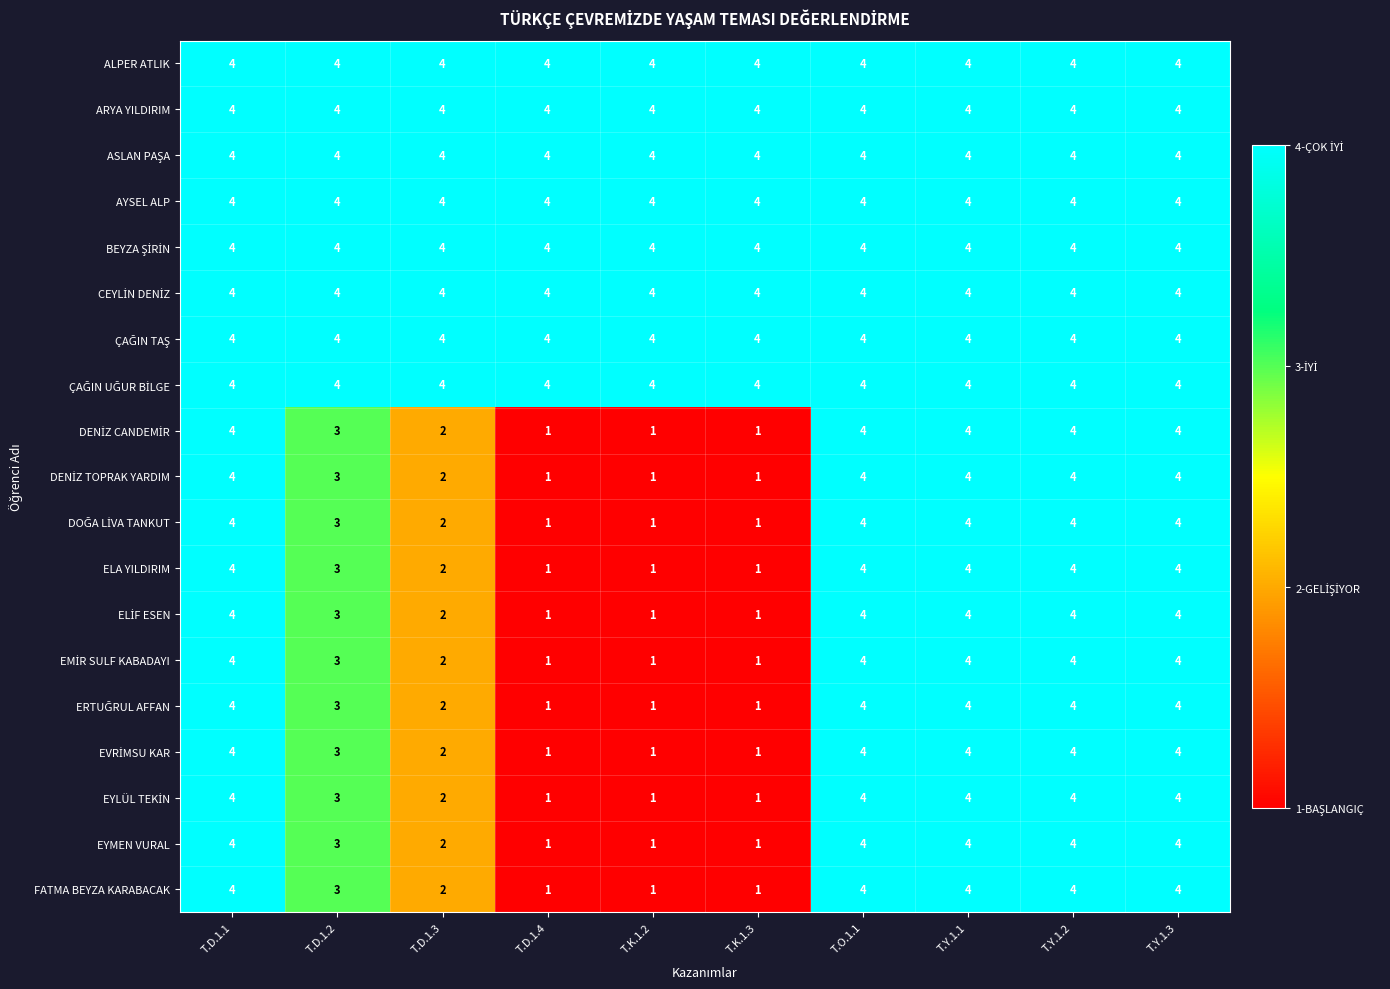

Read the ALPER ATLIK value at T.Y.1.2.

4